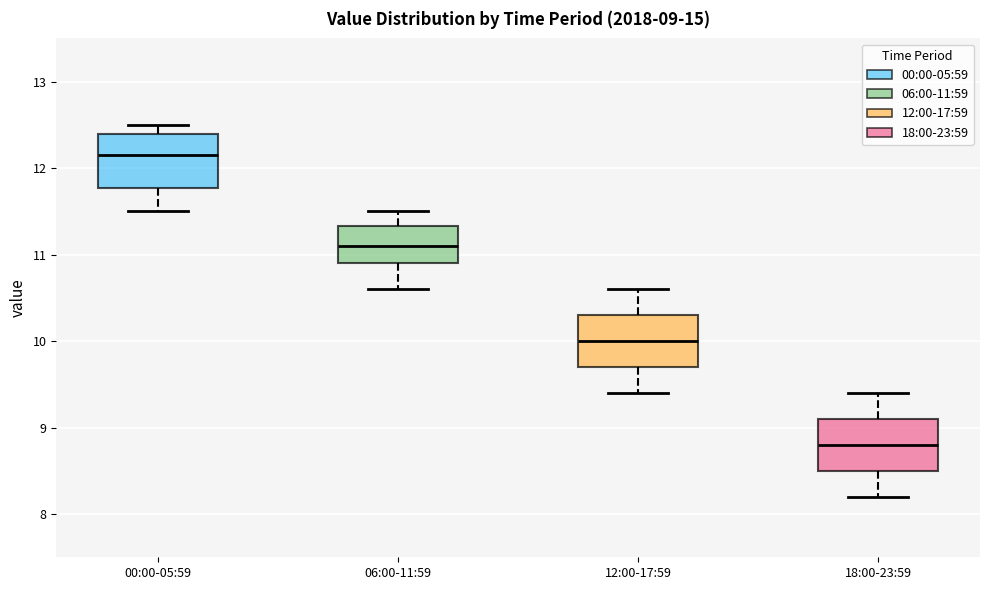

Which box's median line is the highest?

00:00-05:59